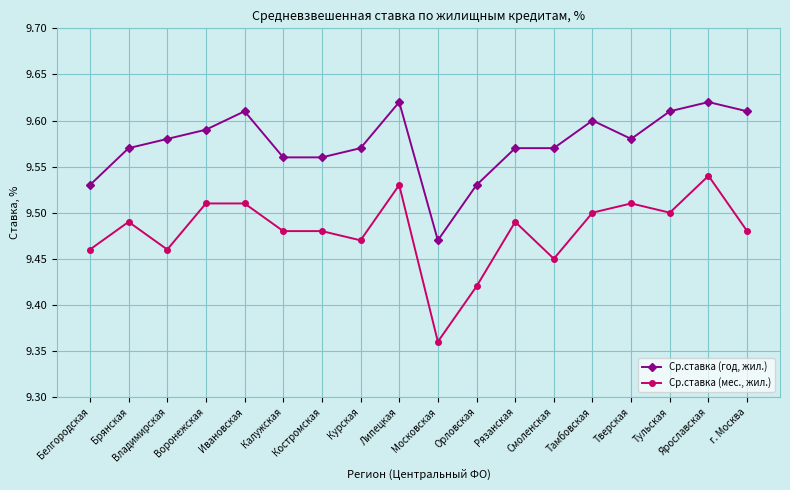

True or false: Ср.ставка (год, жил.) and Ср.ставка (мес., жил.) intersect in this chart.

False